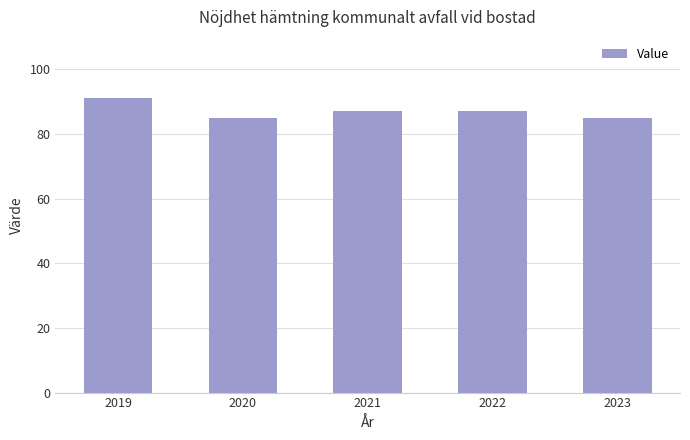

Reading left to right, transcribe all the data shown in this chart.

91	85	87	87	85